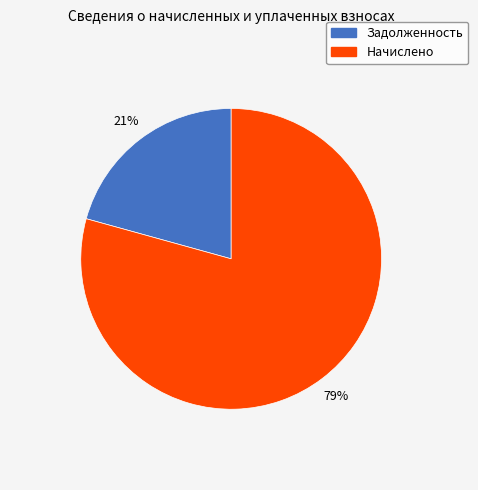

What is the smallest slice in the pie chart?

Задолженность